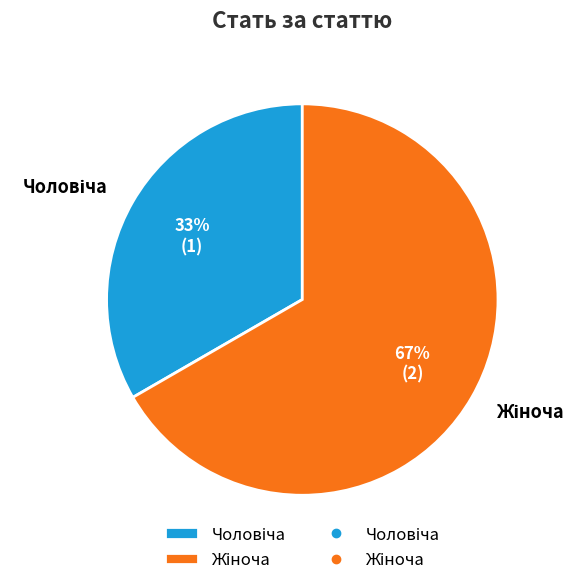

Count the number of slices in the pie.

2